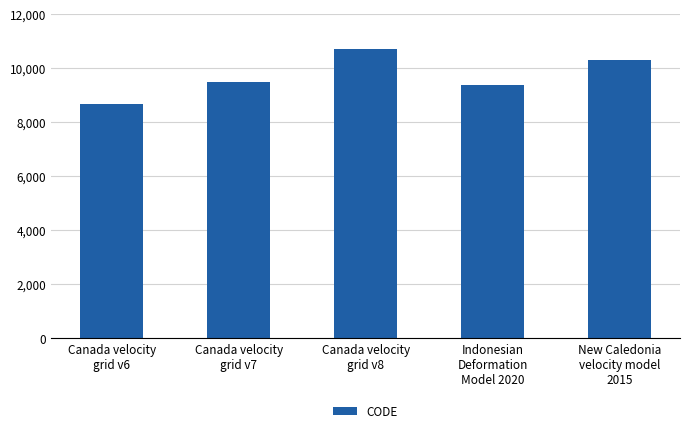

What position from the right is Indonesian
Deformation
Model 2020?

2